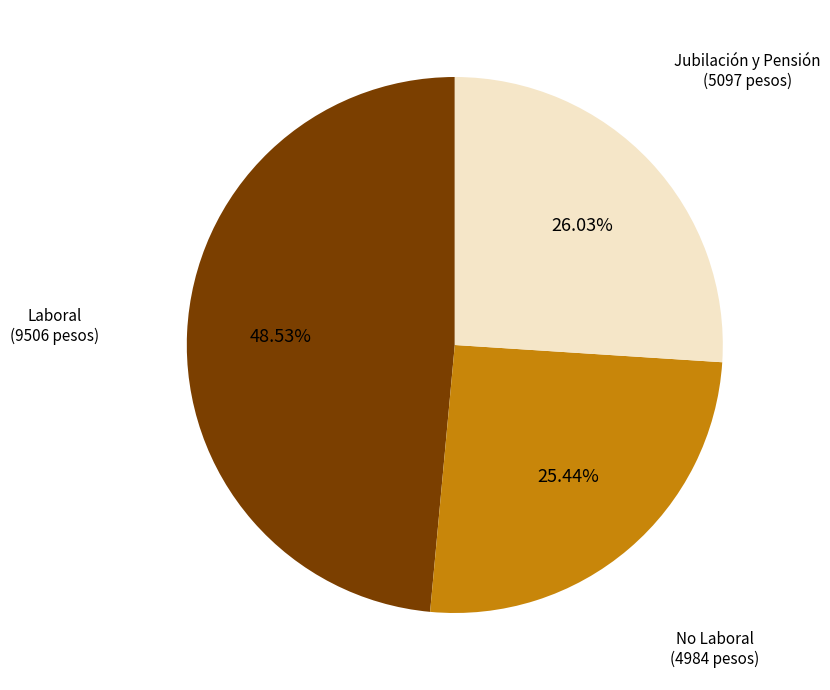

Is there any slice that represents more than half of the pie?

No